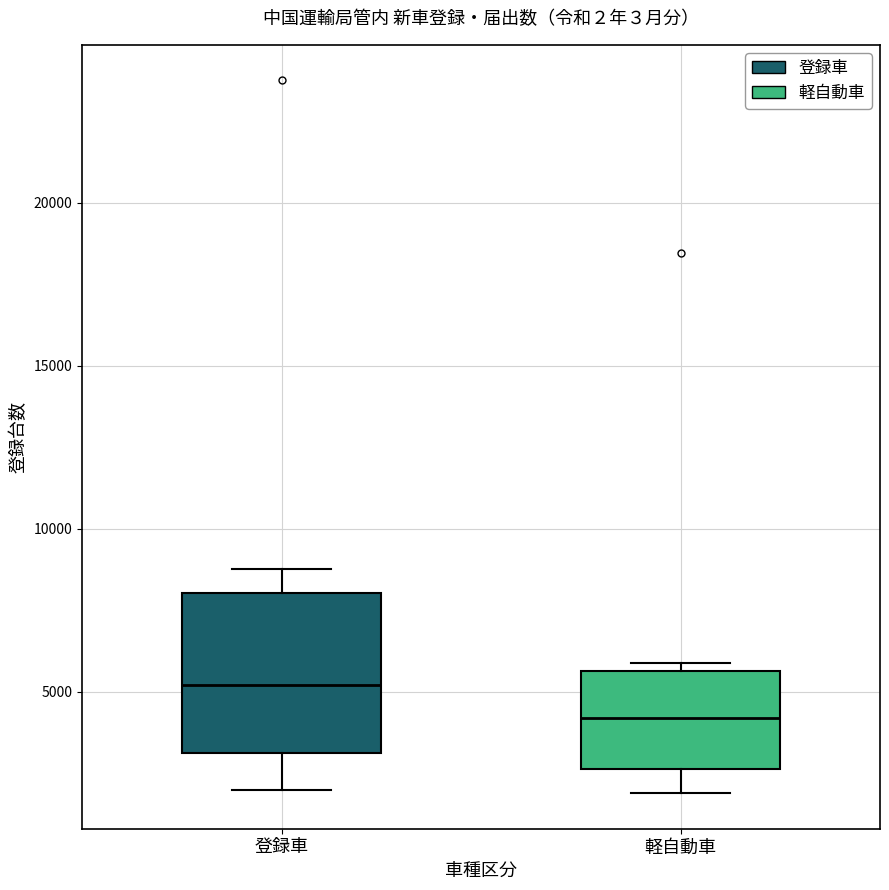

Reading left to right, read every box against the y-axis: the position of its median line, the range the box covers, and the ends of its whiskers. The values are not printed on the chart, so give them approximately, as read against the axis.

登録車: median 5000, box 3000 to 8000, whiskers 2000 to 9000
軽自動車: median 4000, box 2500 to 5500, whiskers 2000 to 6000